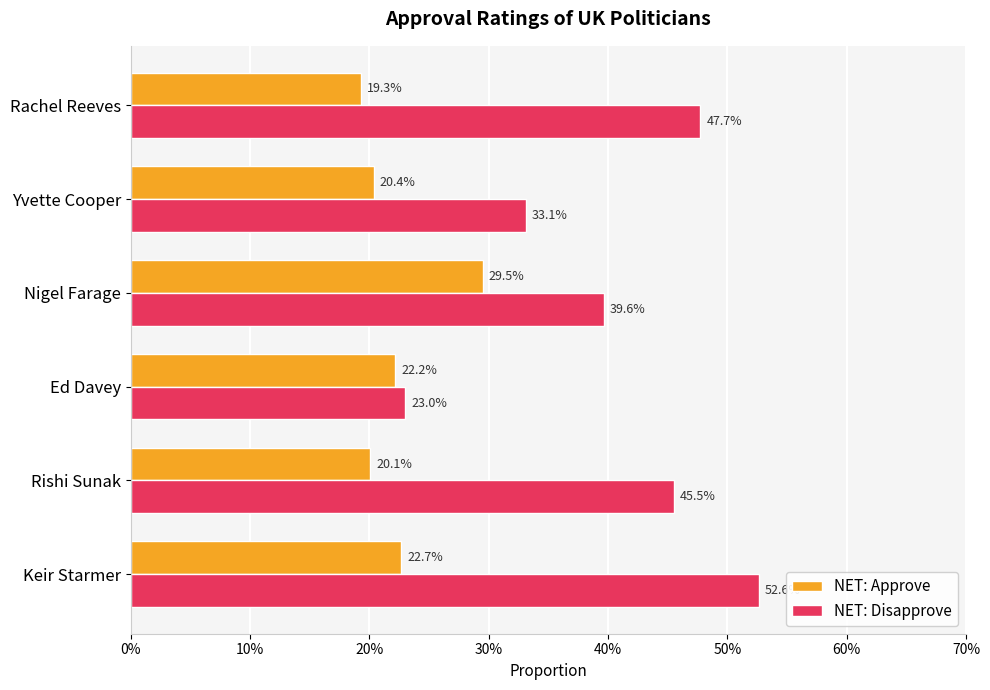

What are all the series names shown in the legend?

NET: Approve, NET: Disapprove